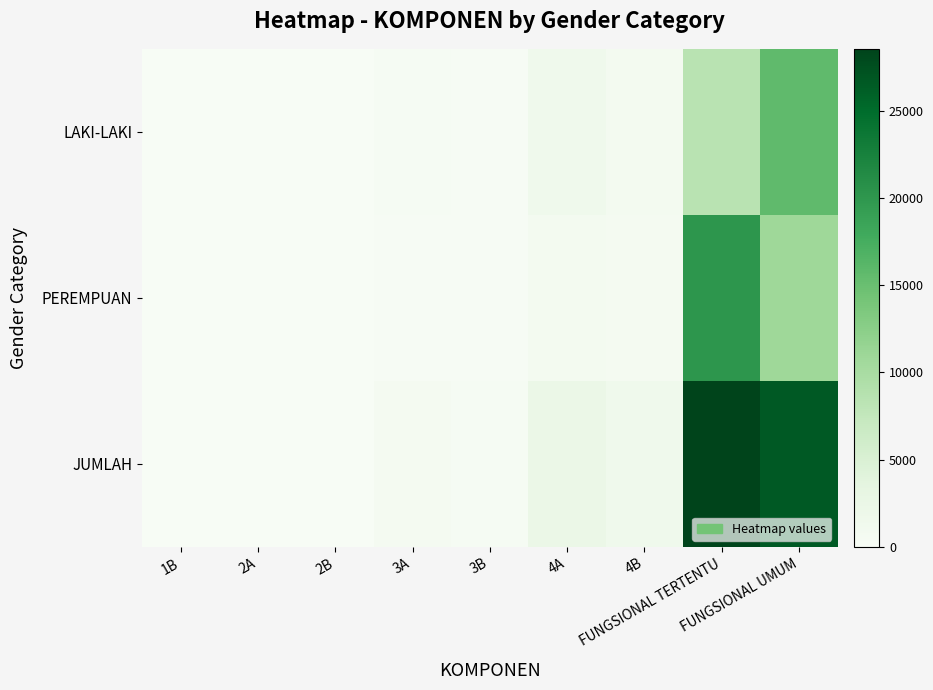

Reading right to left, transcribe all the data shown in this chart.

LAKI-LAKI: FUNGSIONAL UMUM=15705	FUNGSIONAL TERTENTU=8413	4B=840	4A=1462	3B=187	3A=414	2B=35	2A=24	1B=1
PEREMPUAN: FUNGSIONAL UMUM=10846	FUNGSIONAL TERTENTU=20129	4B=633	4A=790	3B=124	3A=162	2B=9	2A=11	1B=0
JUMLAH: FUNGSIONAL UMUM=26551	FUNGSIONAL TERTENTU=28542	4B=1473	4A=2252	3B=311	3A=576	2B=44	2A=35	1B=1